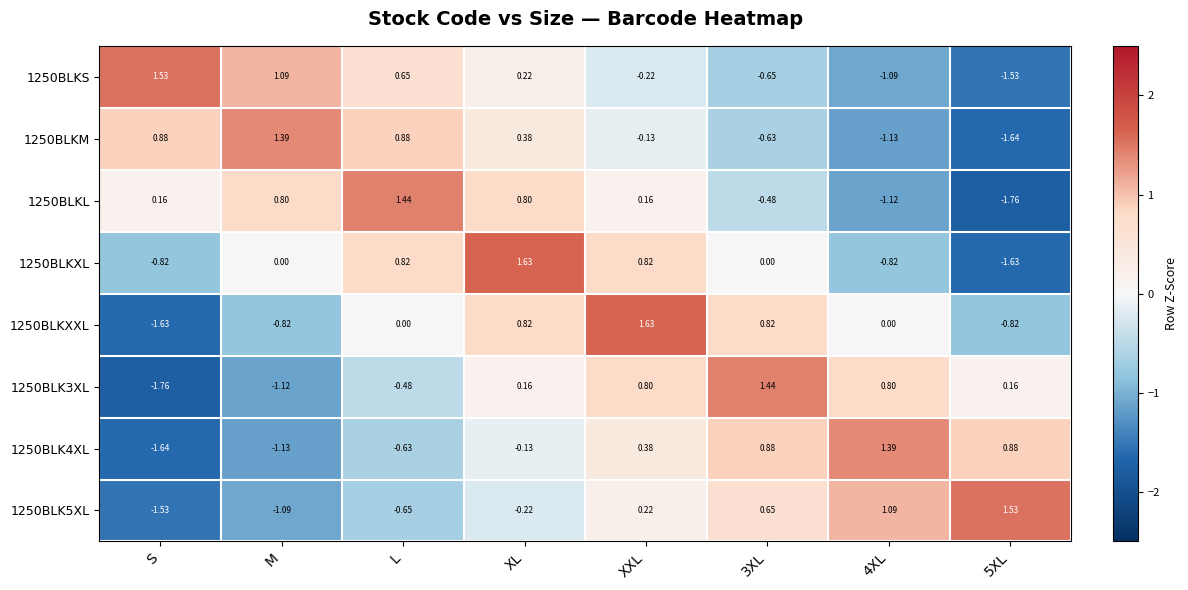

At which label does 1250BLK5XL first exceed 0?

XXL